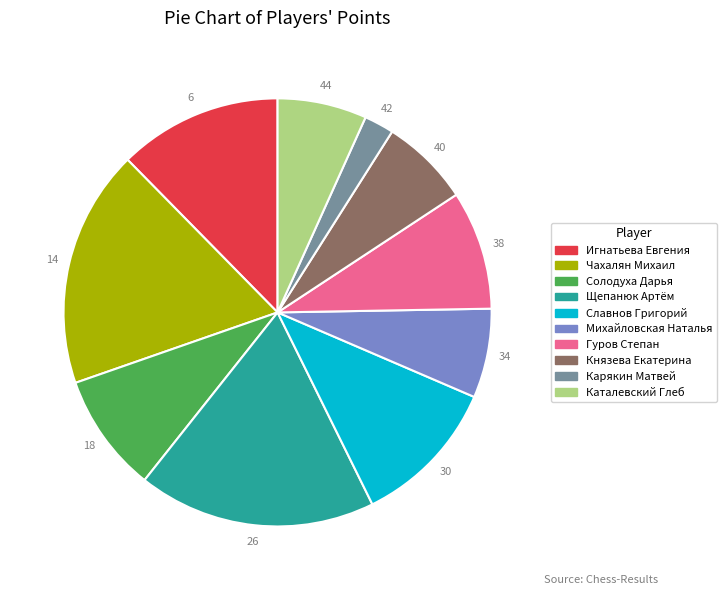

Is there any slice that represents more than half of the pie?

No